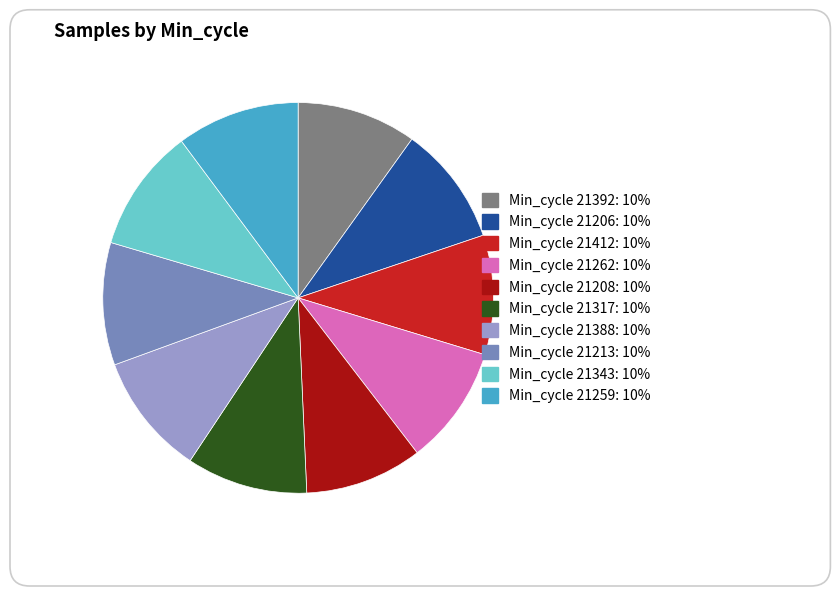

What is the ratio of the value at Min_cycle 21317: 10% to the value at Min_cycle 21213: 10%?

1.0